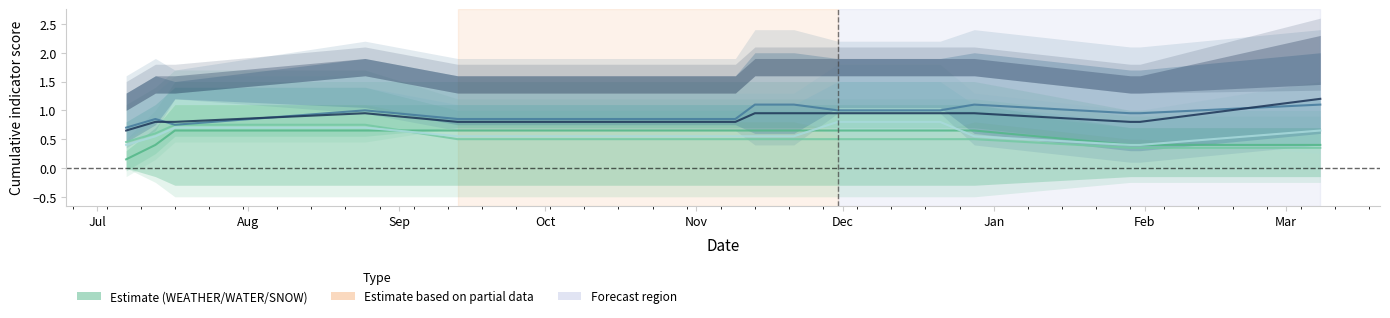

Is this an area chart (filled region under the line)?

No